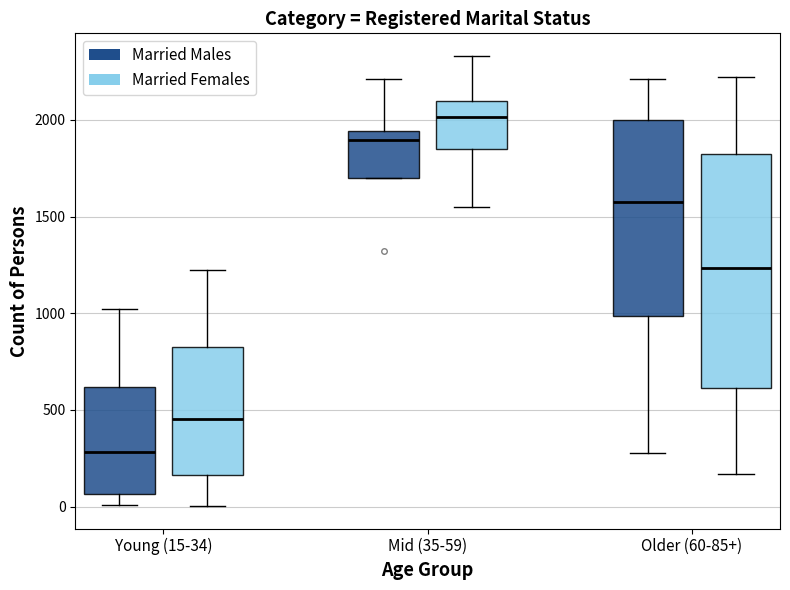

Comparing the boxes themselves (not the whiskers), which one is the tallest?

Older (60-85+) (Married Females)